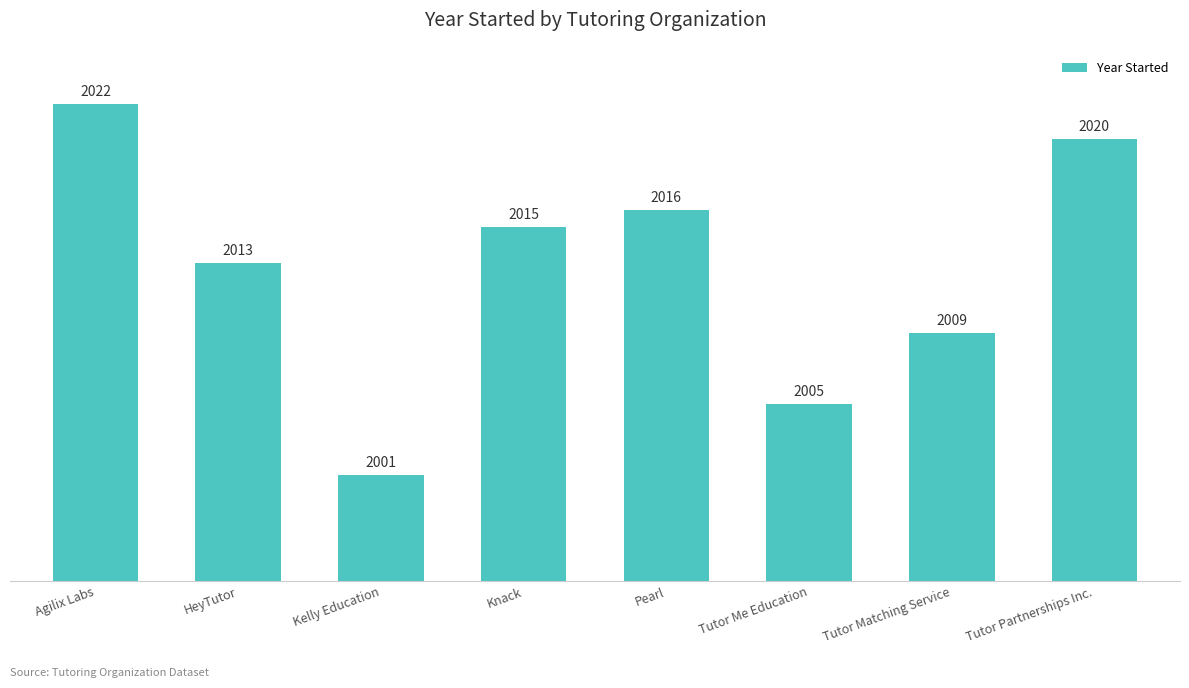

List the labels in order of value, largest first.

Agilix Labs, Tutor Partnerships Inc., Pearl, Knack, HeyTutor, Tutor Matching Service, Tutor Me Education, Kelly Education